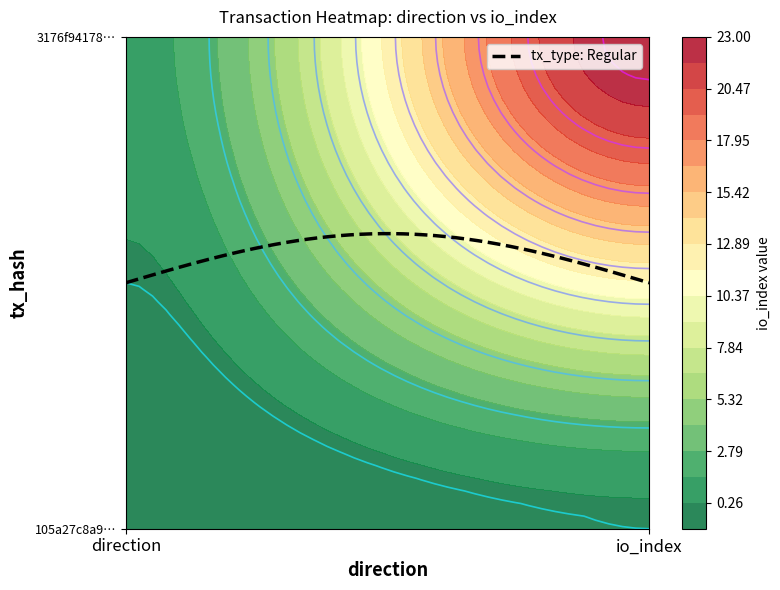

What is the difference between the maximum and minimum values in the 3176f941787cdede8f3802788c840195f864b66 series?

22